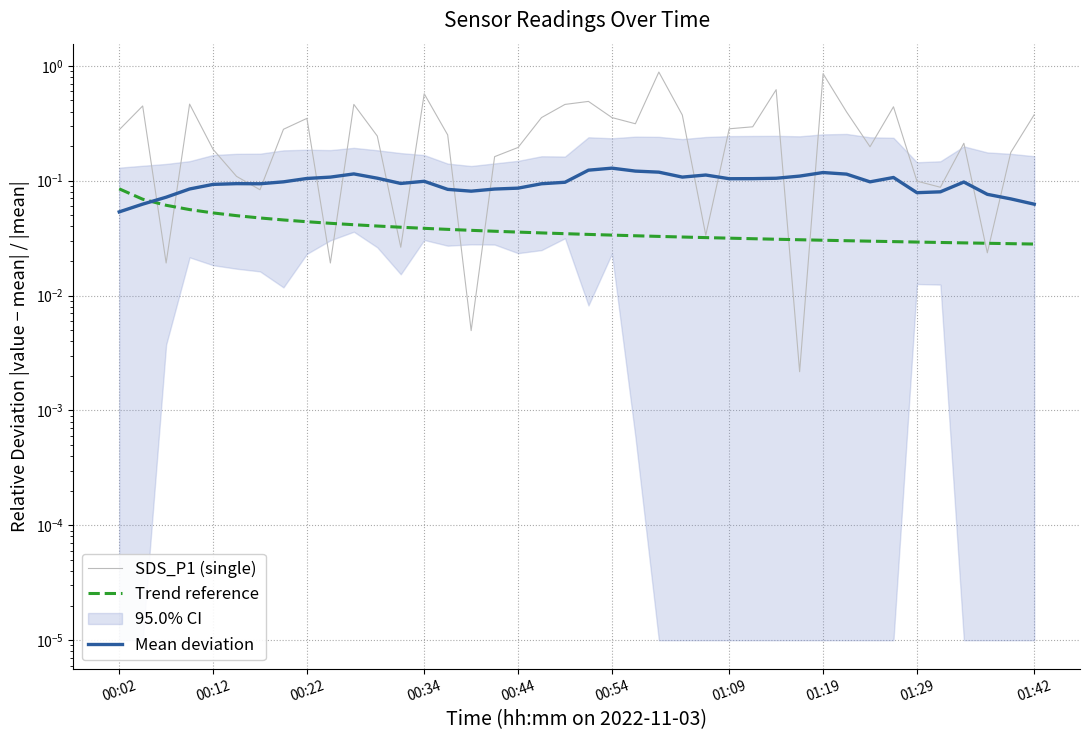

Rank the series at 00:02 from highest to lowest value.

SDS_P1 (single), Trend reference, Mean deviation